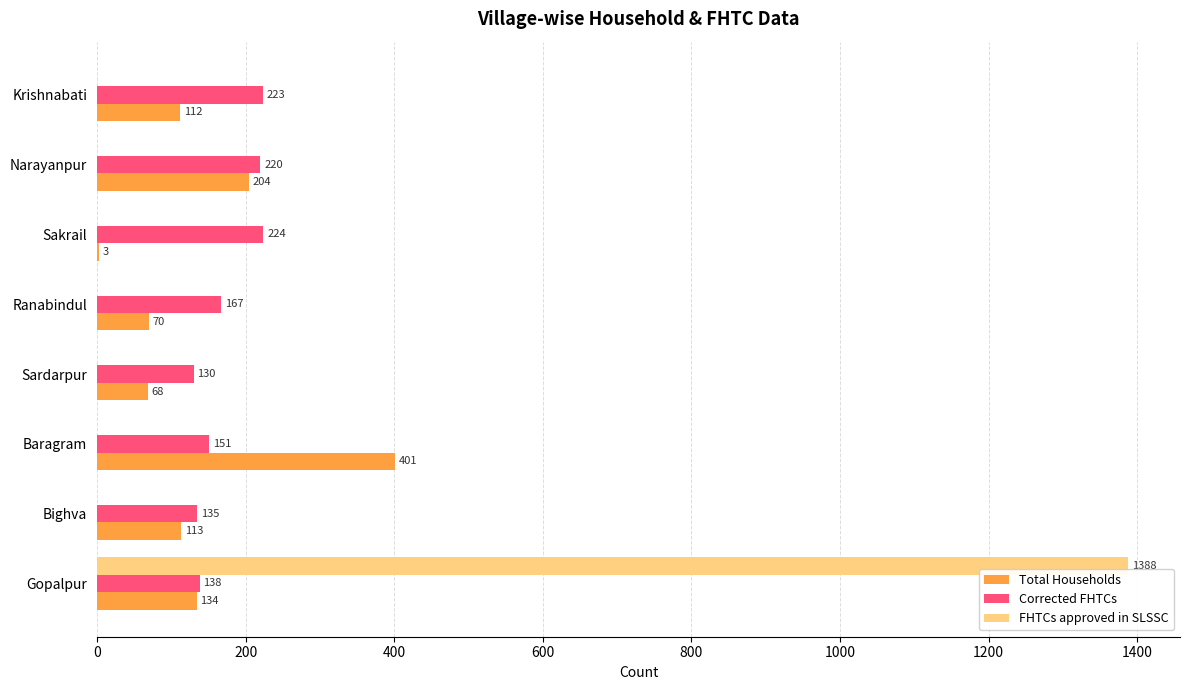

What is the total value across all series at Sakrail?

227